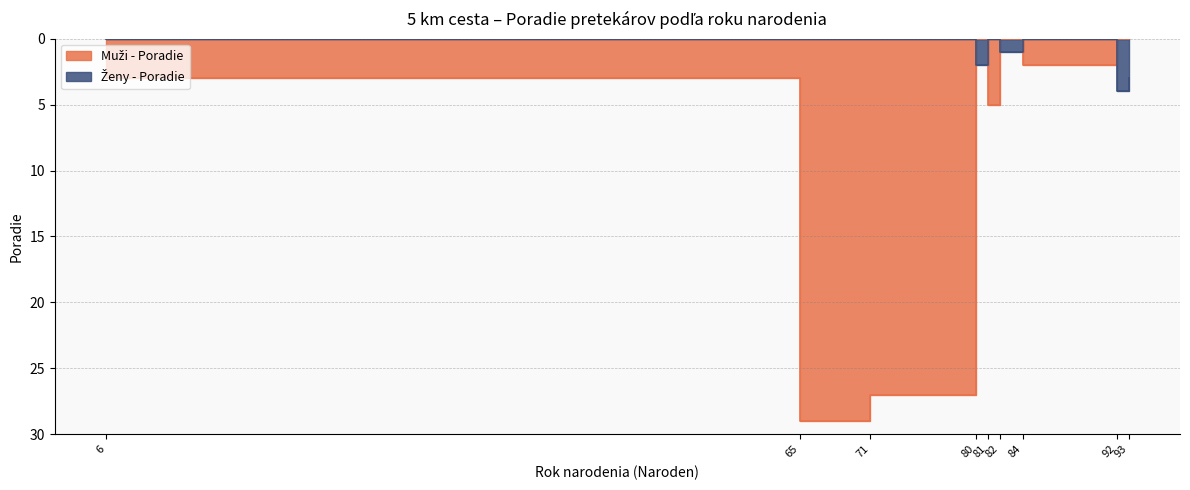

Which series ends up on top after the final intersection of Muži - Poradie and Ženy - Poradie?

Ženy - Poradie